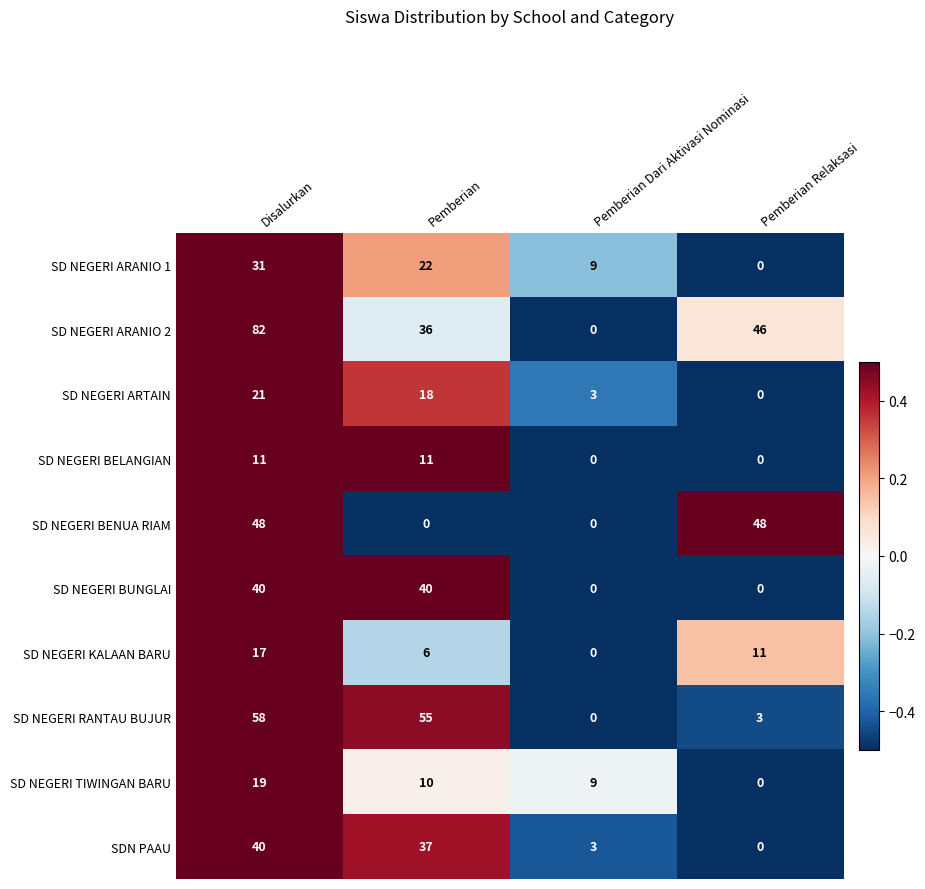

What is the spread (max minus min) of values at Disalurkan?

71